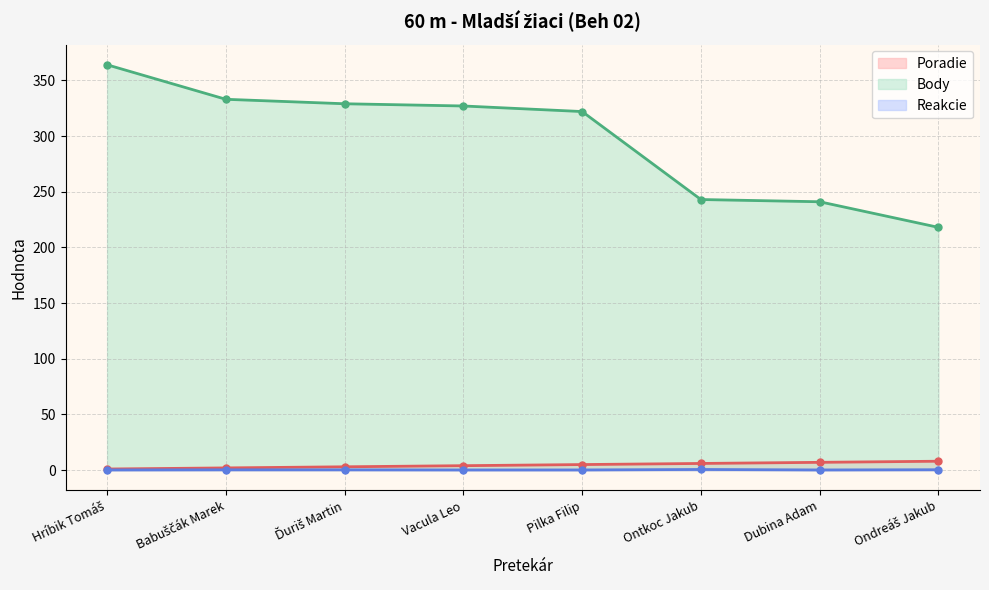

What is the value of the Body point at the 7th from the left?

241.0